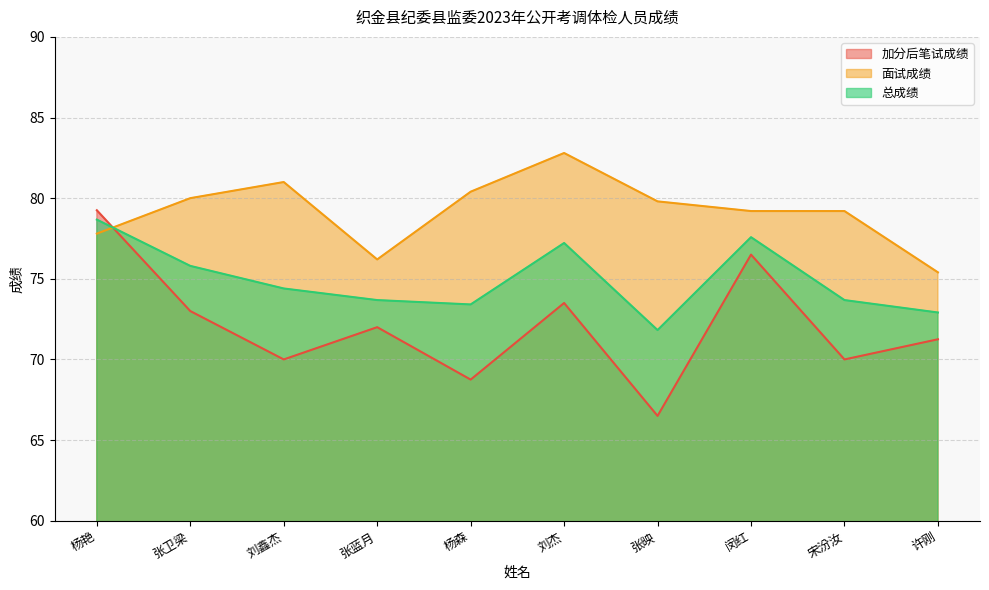

What is the greatest value displayed?

82.8